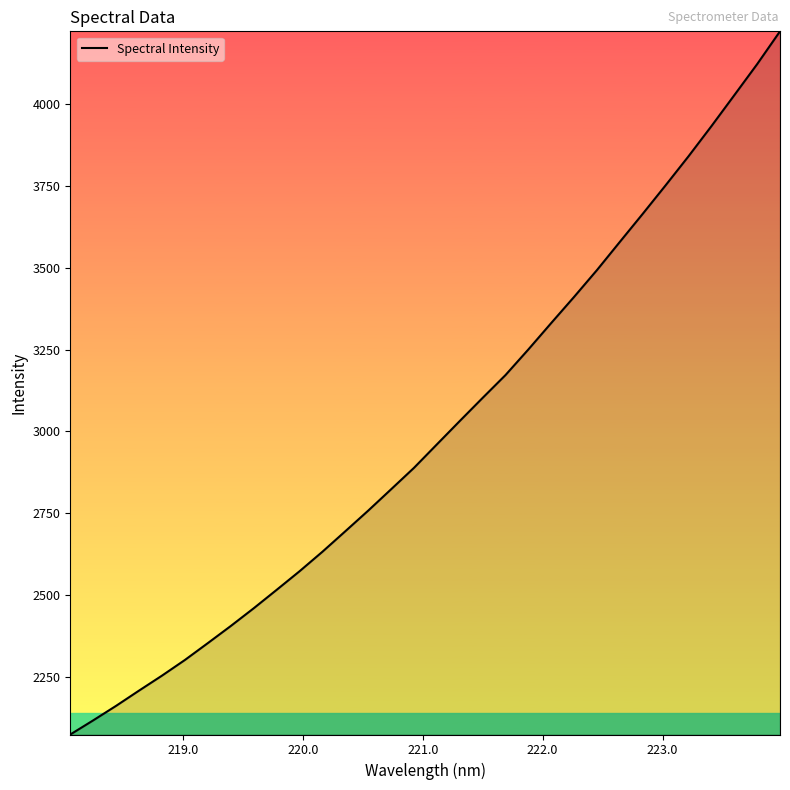

What is the smallest value displayed?

2074.0